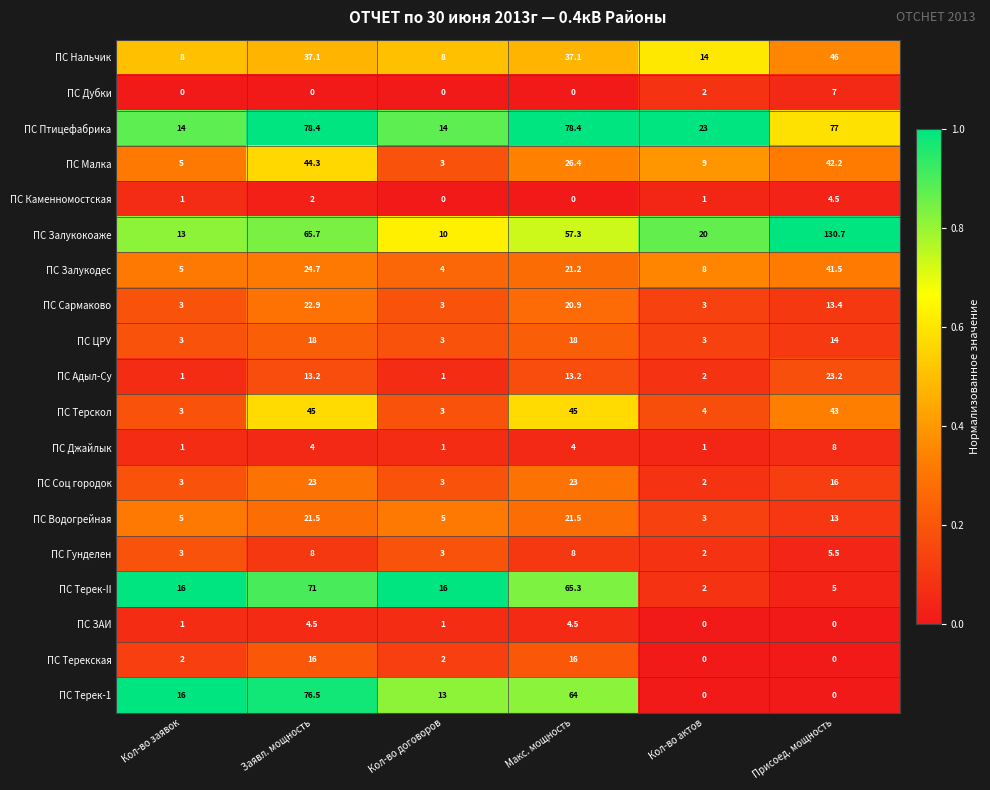

At Заявл. мощность, list the series in order from smallest to largest.

ПС Дубки, ПС Каменномостская, ПС Джайлык, ПС ЗАИ, ПС Гунделен, ПС Адыл-Су, ПС Терекская, ПС ЦРУ, ПС Водогрейная, ПС Сармаково, ПС Соц городок, ПС Залукодес, ПС Нальчик, ПС Малка, ПС Терскол, ПС Залукокоаже, ПС Терек-II, ПС Терек-1, ПС Птицефабрика